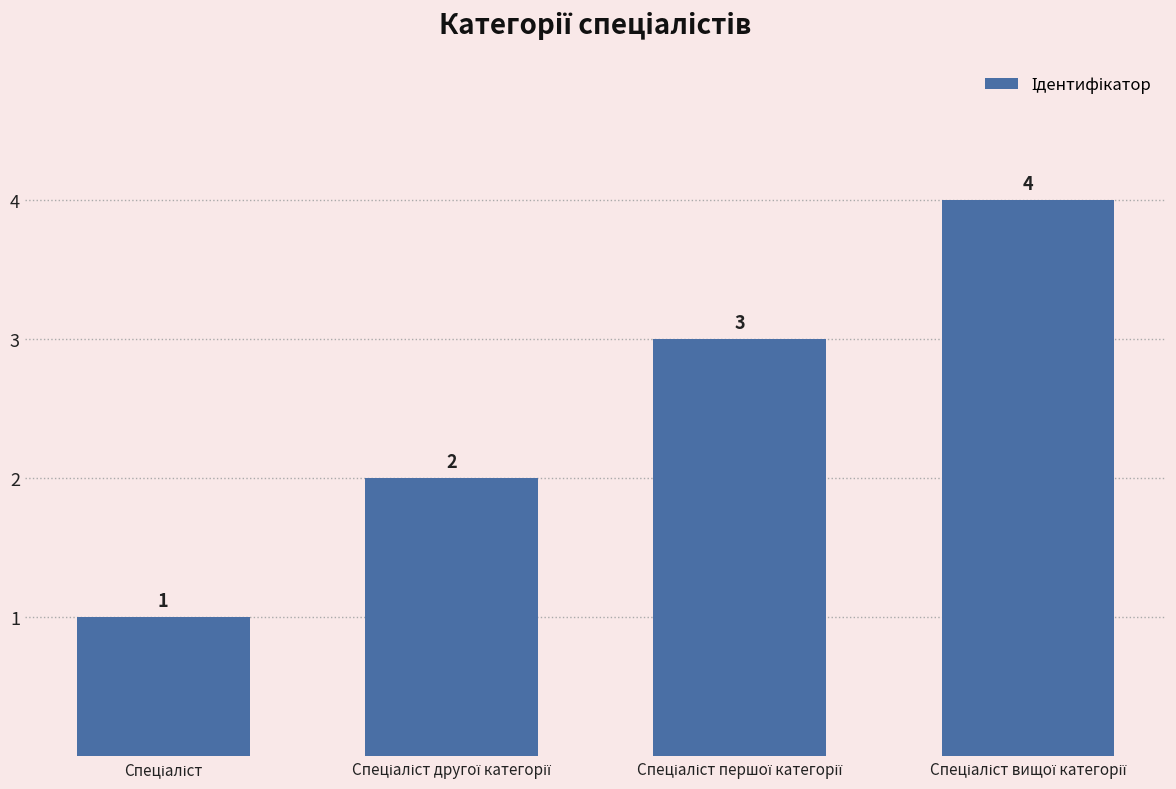

What is the sum of all values?

10